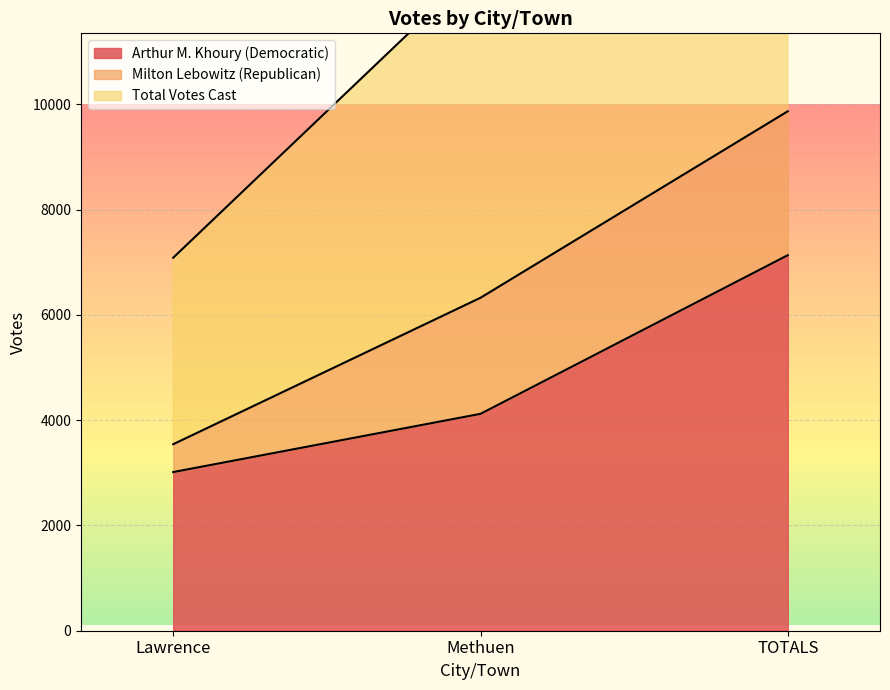

How many values in the Arthur M. Khoury (Democratic) series exceed 4120?

1